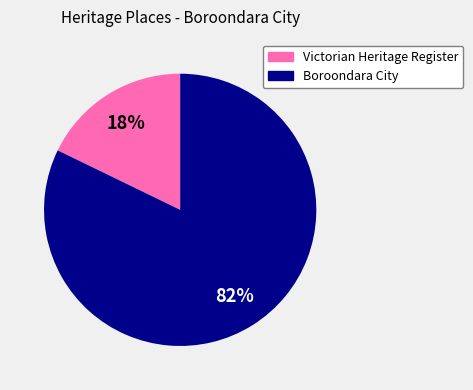

Between Victorian Heritage Register and Boroondara City, which is larger?

Boroondara City